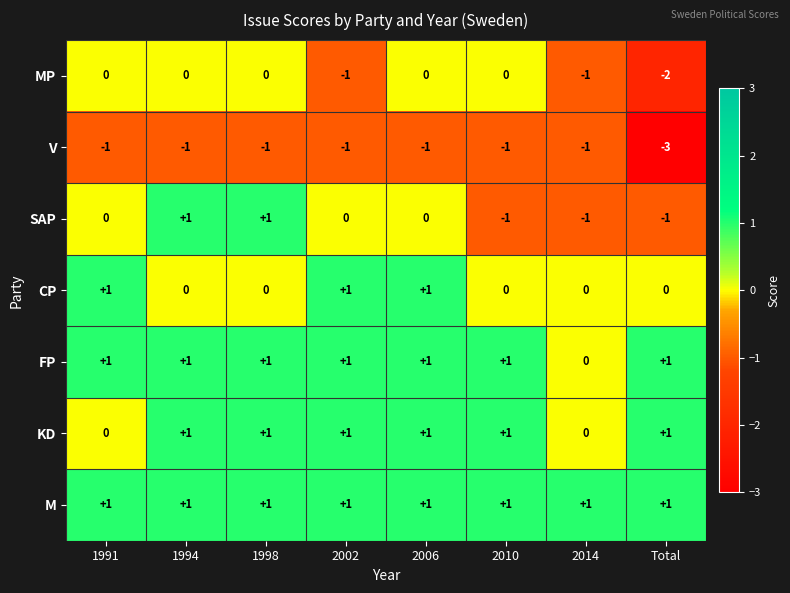

Is the value of FP at 2014 greater than the value of KD at 2010?

No